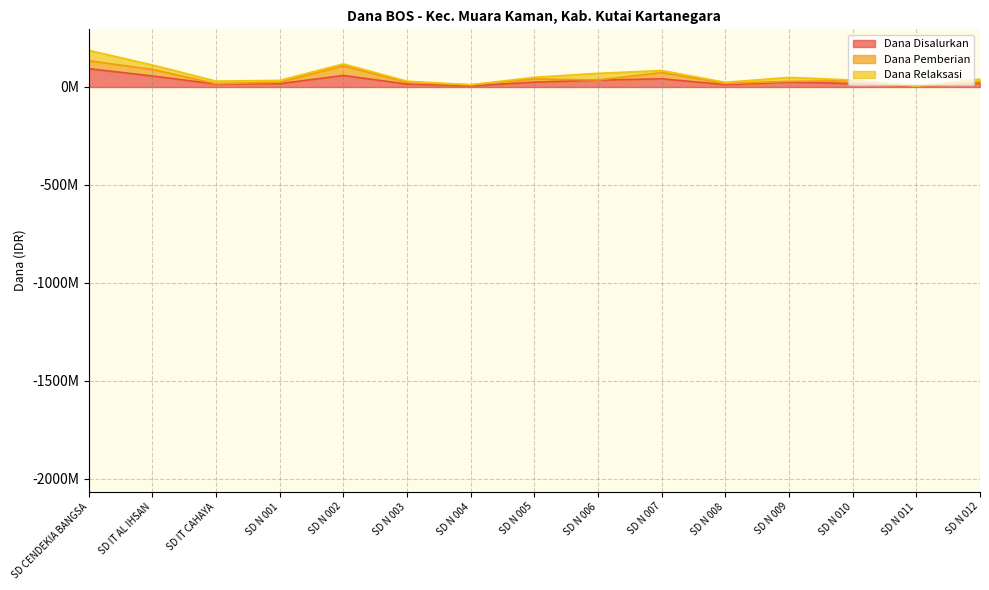

Rank the categories by Dana Relaksasi value from highest to lowest.

SD CENDEKIA BANGSA, SD N 006, SD IT AL IHSAN, SD N 009, SD N 012, SD IT CAHAYA, SD N 007, SD N 002, SD N 001, SD N 005, SD N 003, SD N 008, SD N 010, SD N 004, SD N 011